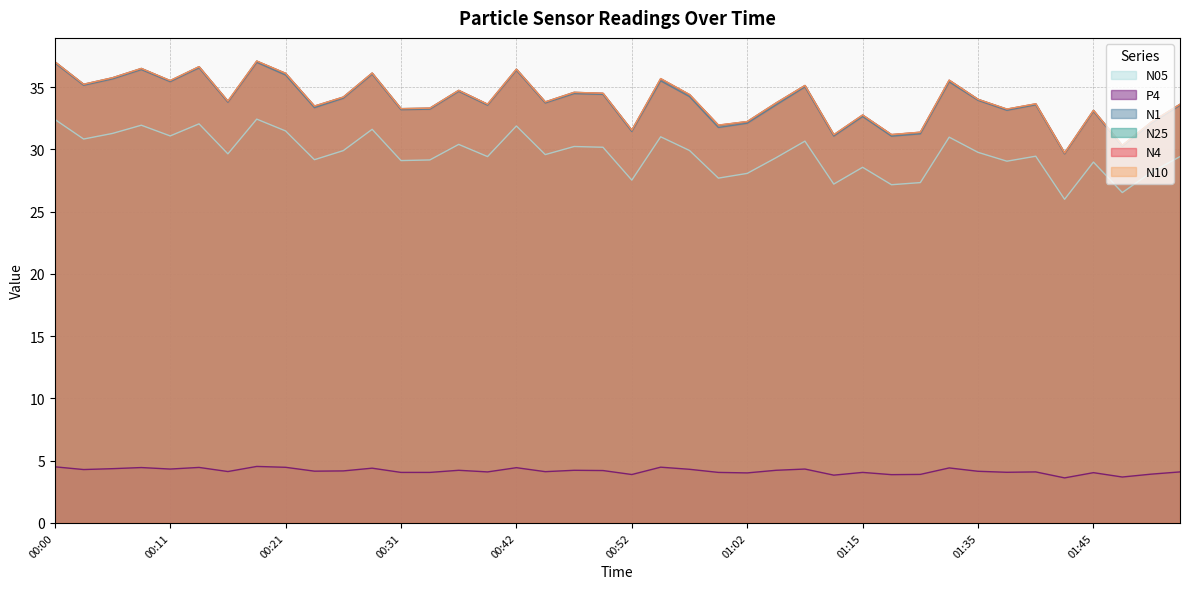

How many categories are shown in the chart?

40